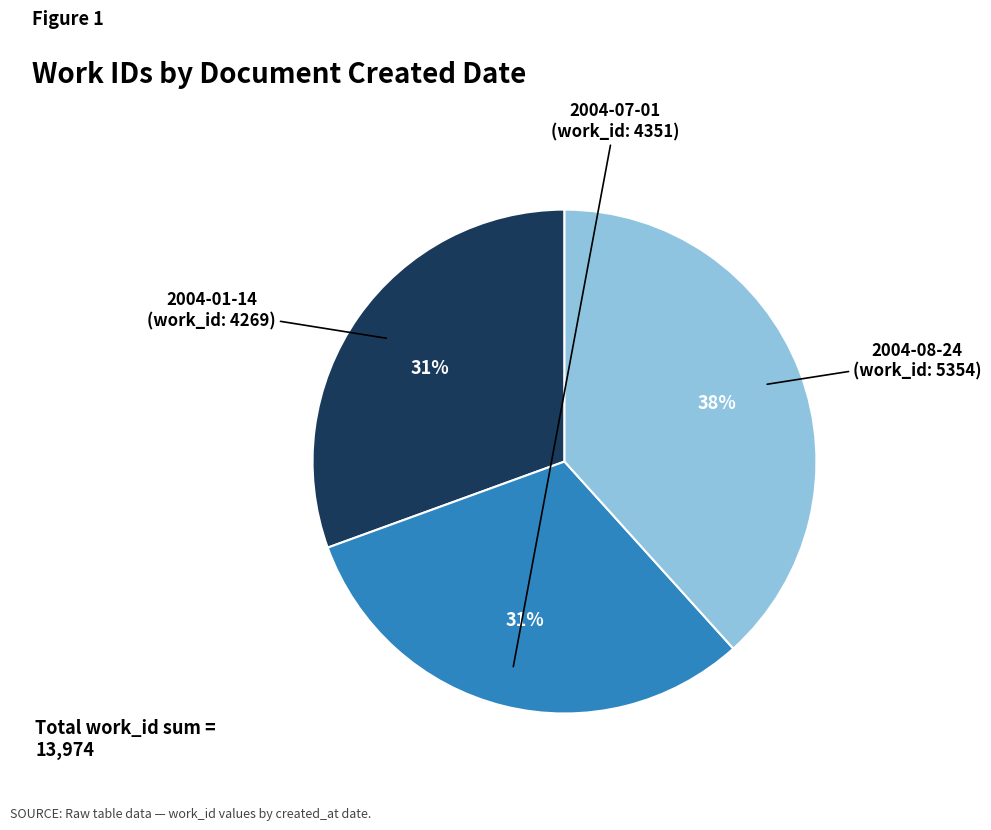

To the nearest percent, what is the average slice percentage?

33%